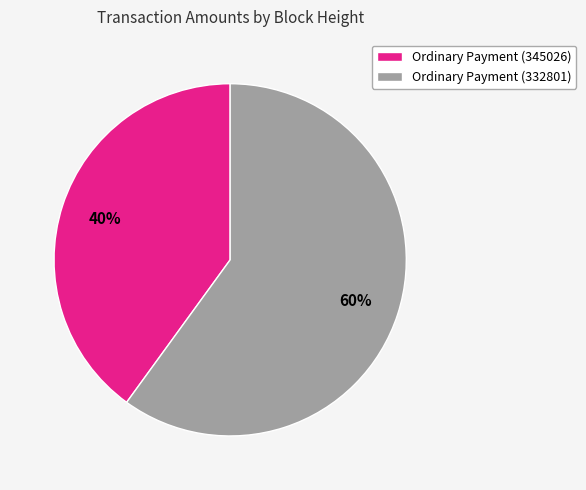

What is the ratio of the value at Ordinary Payment (345026) to the value at Ordinary Payment (332801)?

0.7